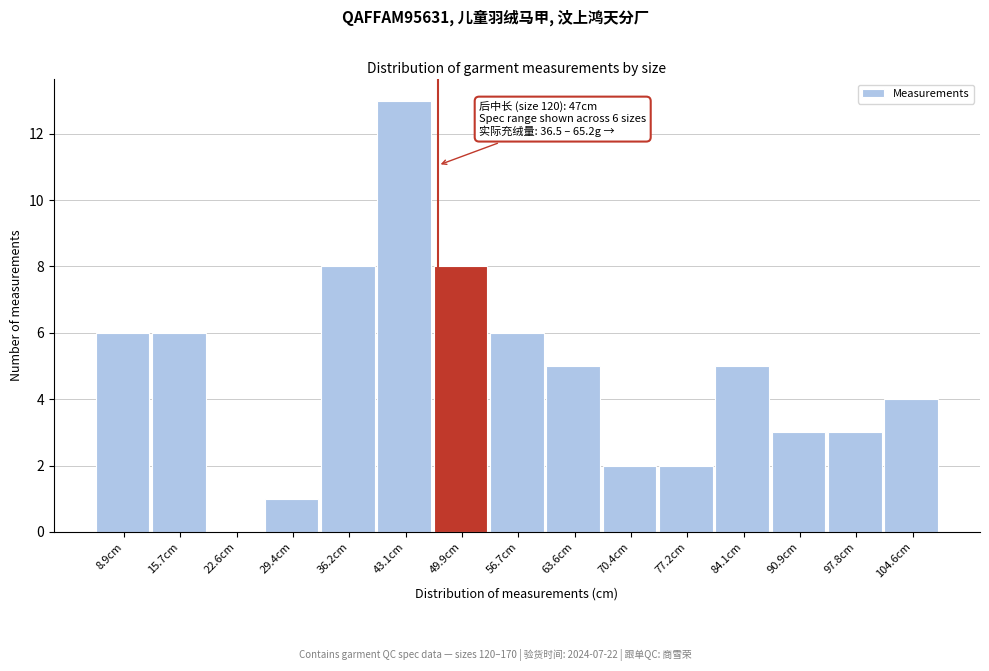

Which range on the x-axis has the tallest bar?

40 to 47